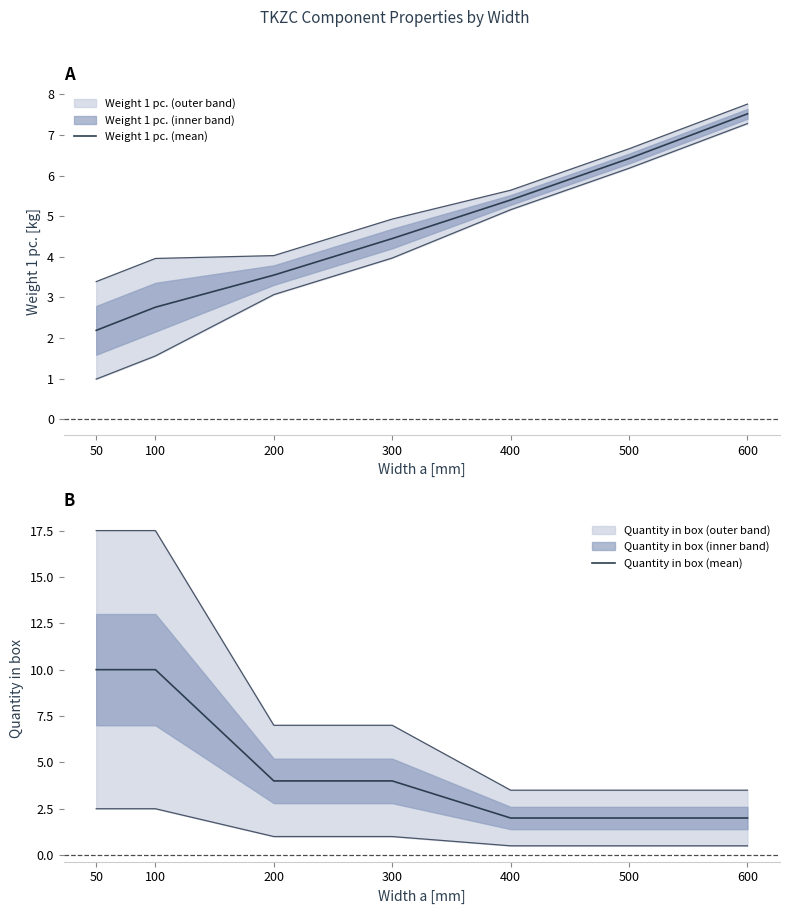

True or false: Weight 1 pc. (mean) and Quantity in box (mean) cross at least once.

True